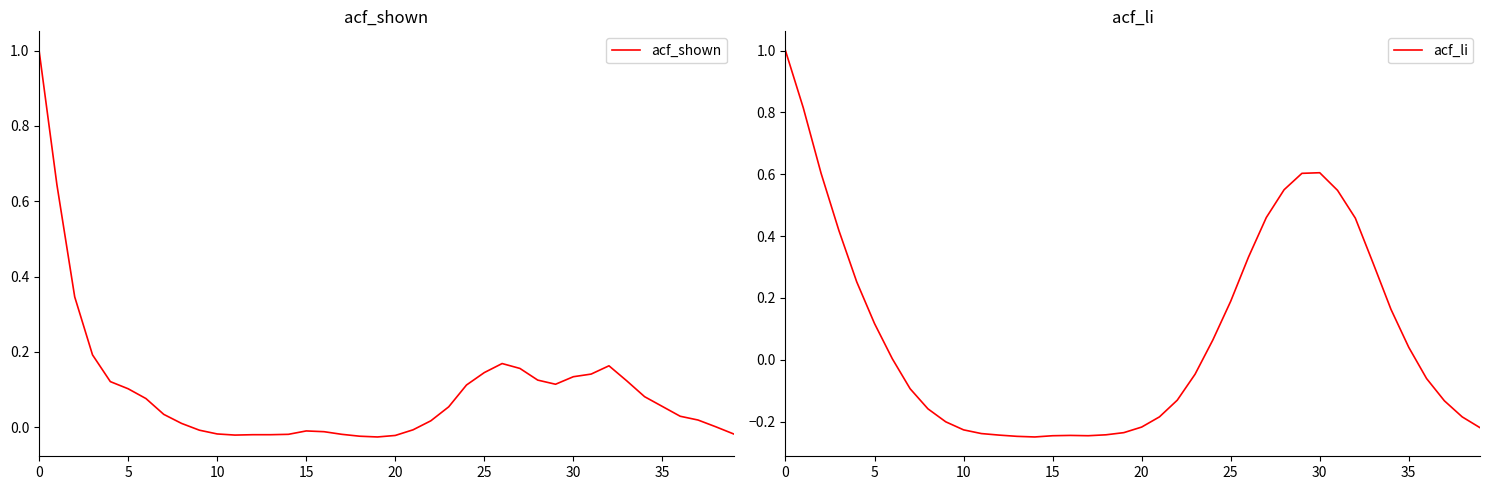

The acf_li series shows -0.2 at 11. True or false?

True